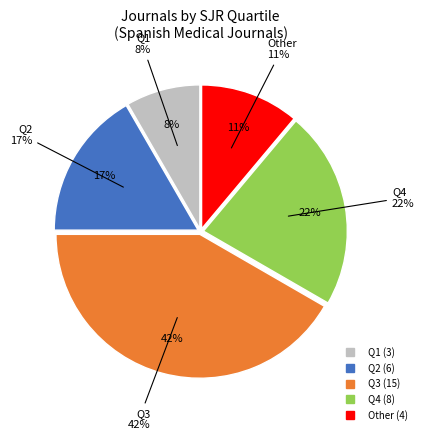

Which has a higher value, Q2 or Q3?

Q3